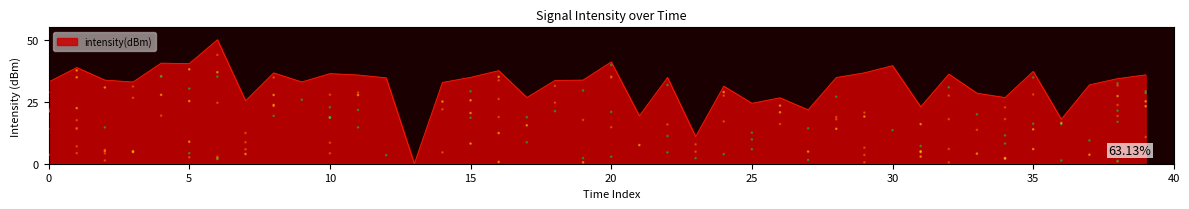

Between 18 and 9, which is larger?

18